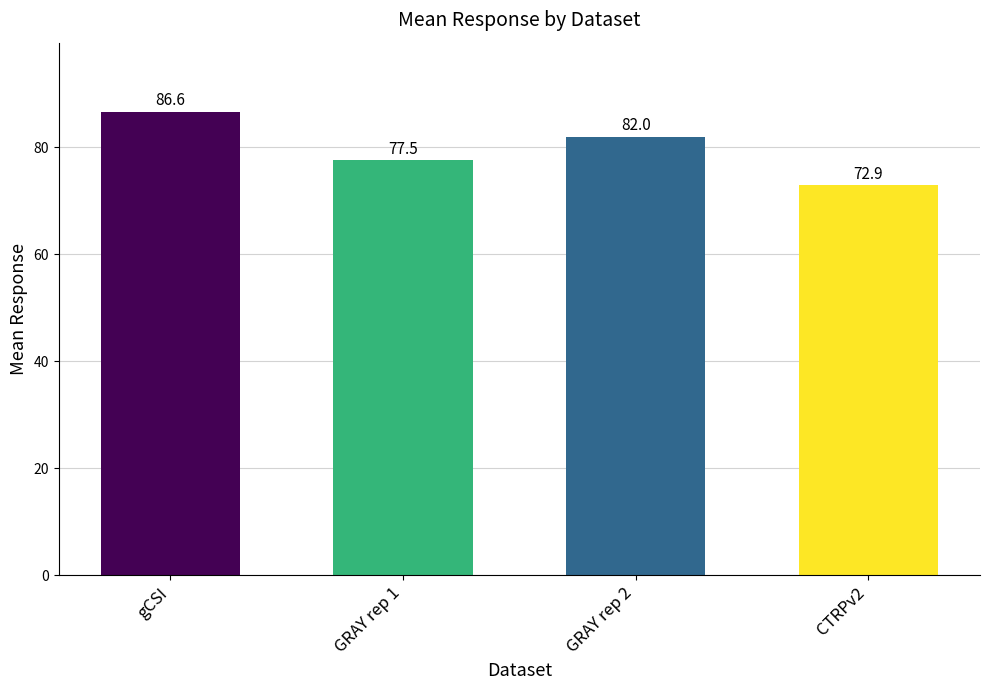

What is the smallest value displayed?

72.9